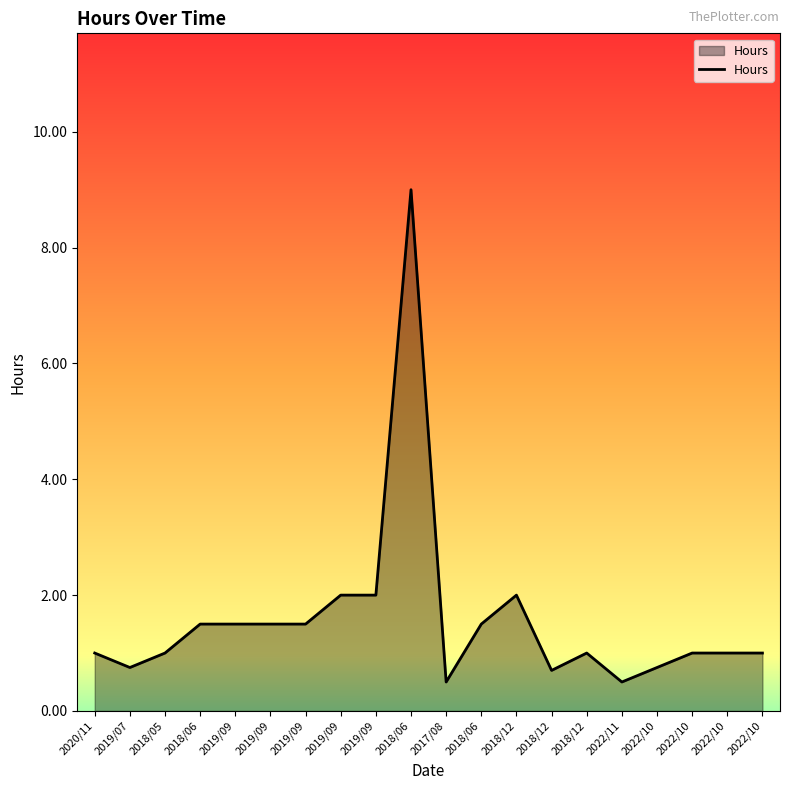

What is the label of the 13th point from the left?

2018/12